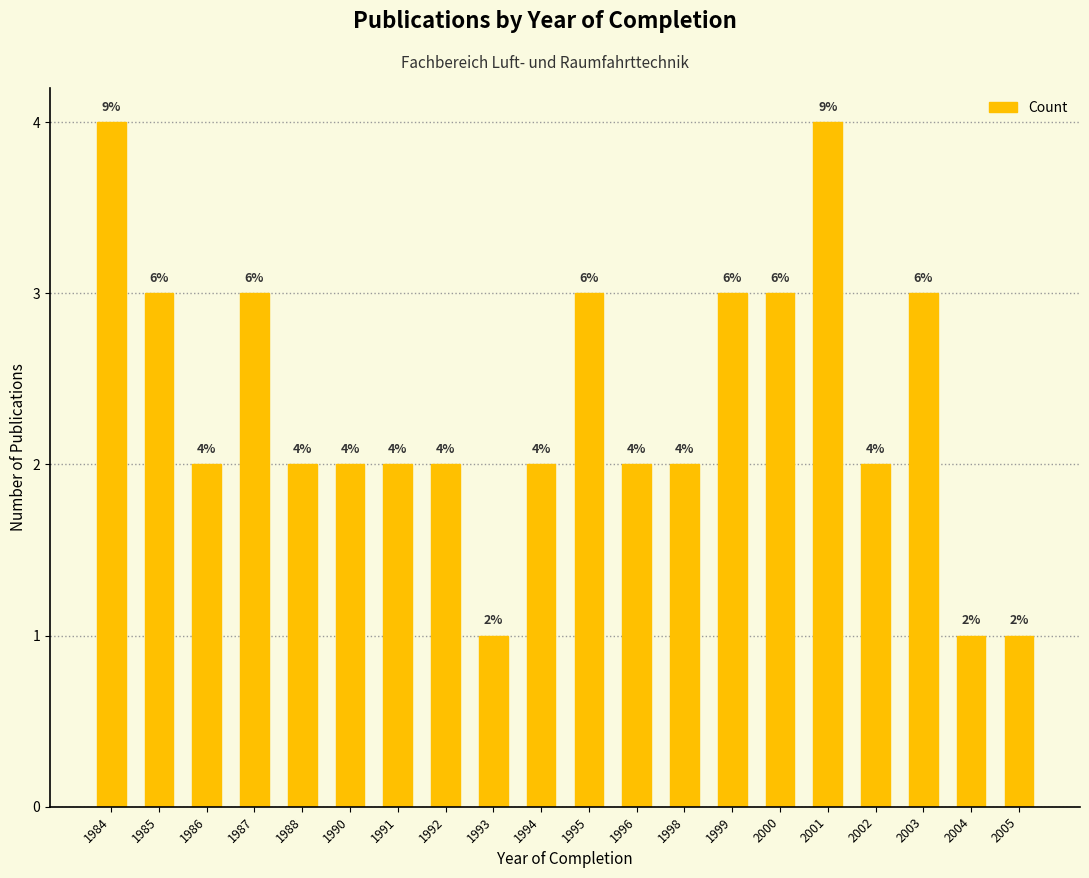

Is it true that the value at 1993 is 1?

True